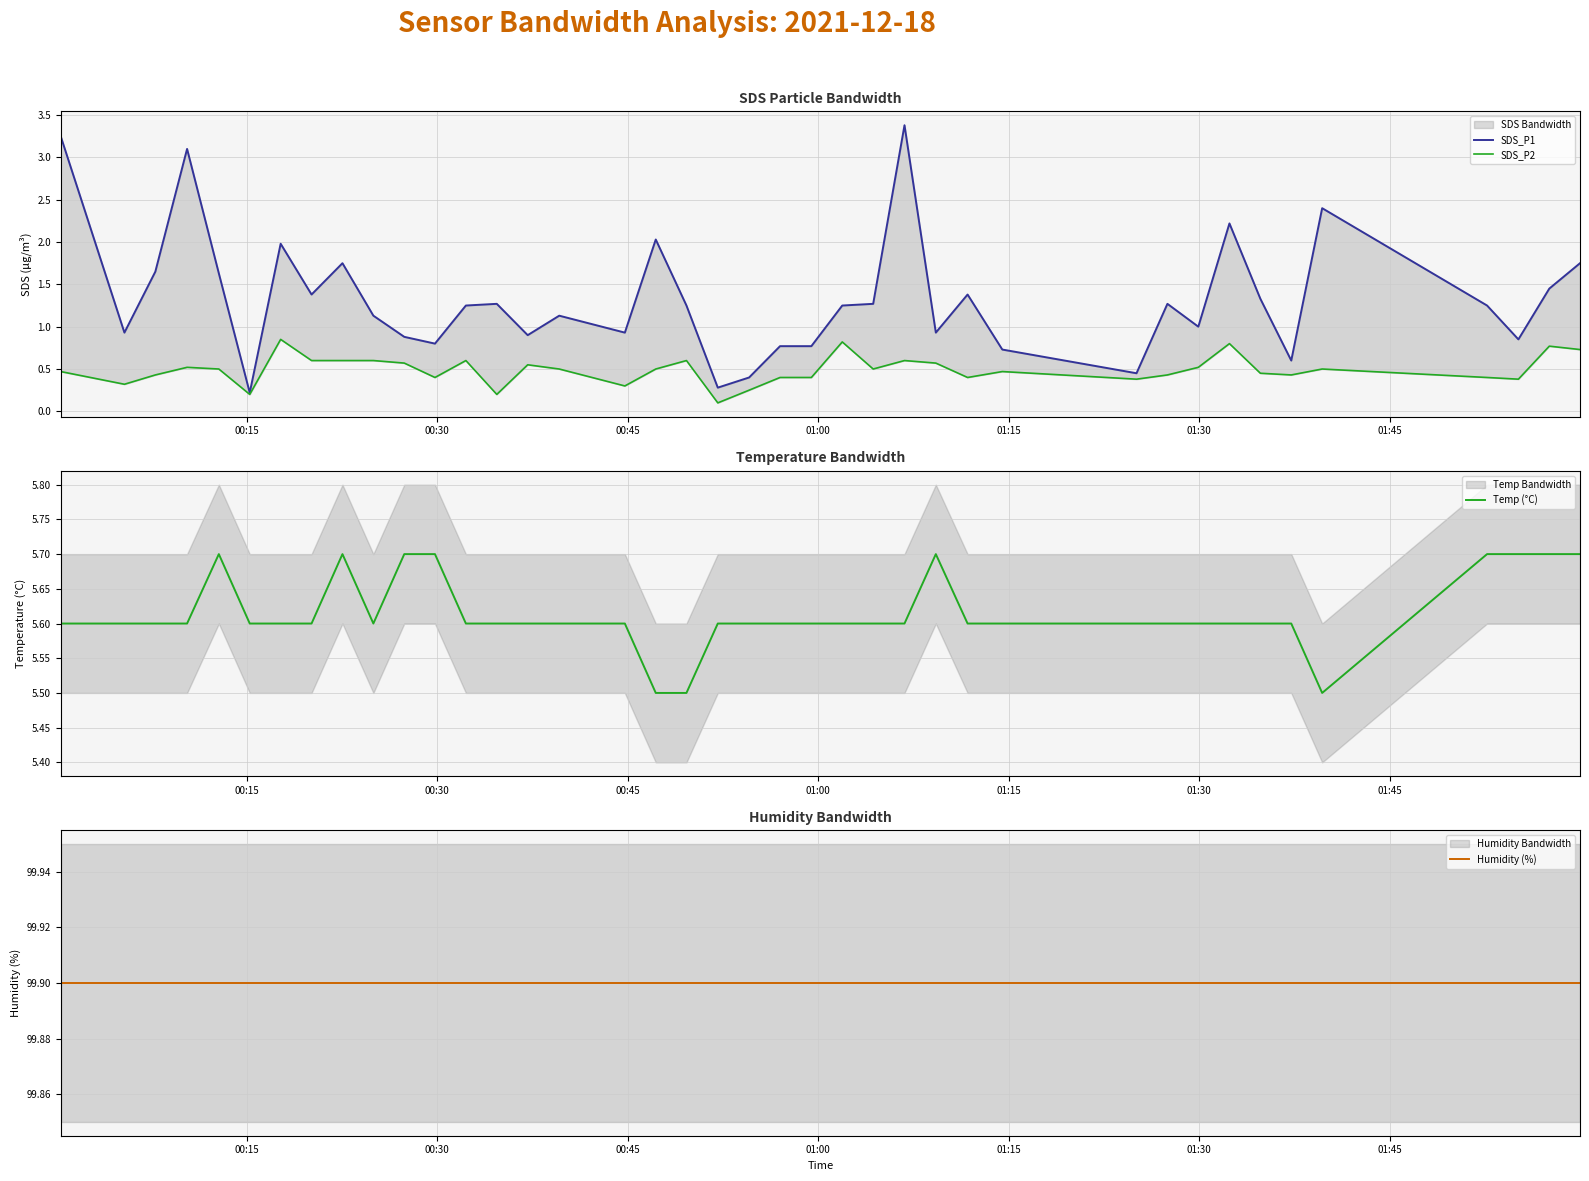

At how many categories does at least one series exceed 92?

40